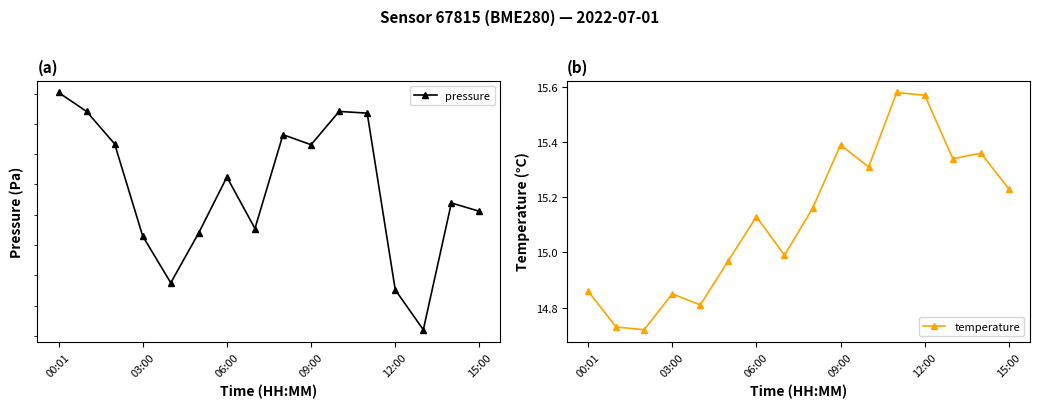

At which label does temperature first exceed 15?

06:00